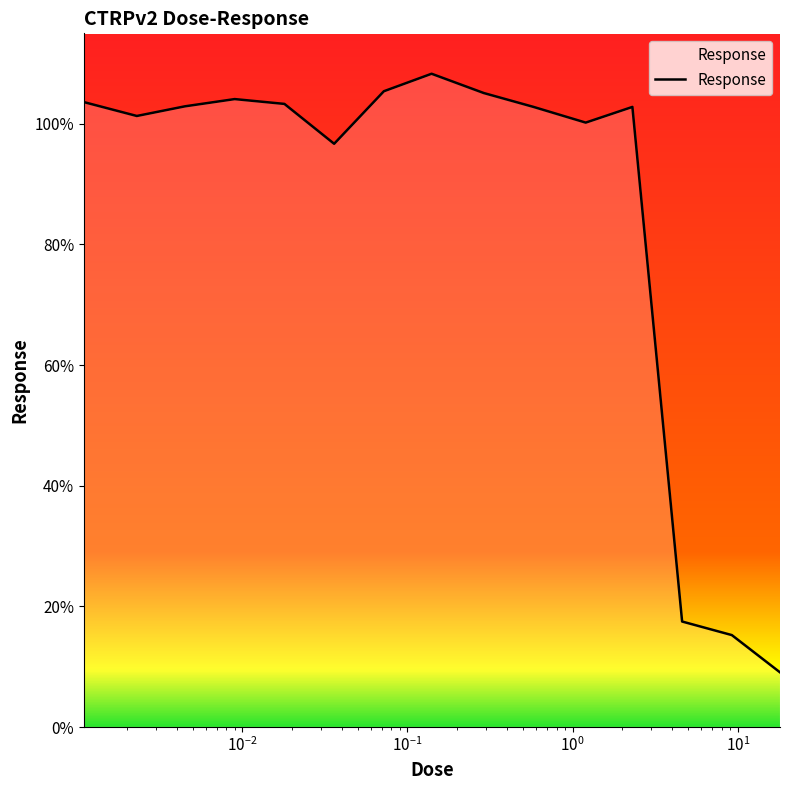

What is the minimum value shown in the chart?

9.1